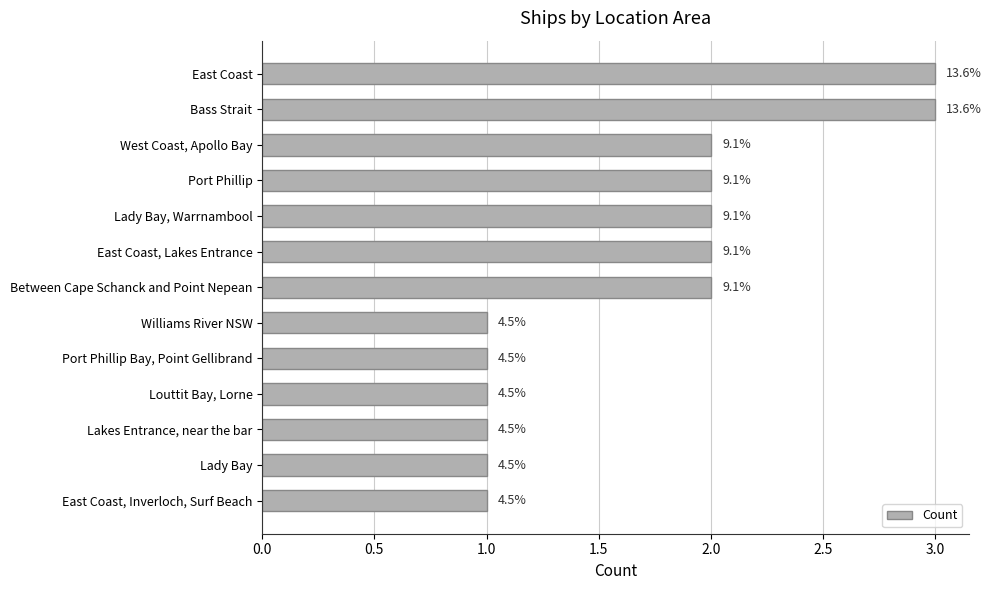

Are the bars horizontal?

Yes